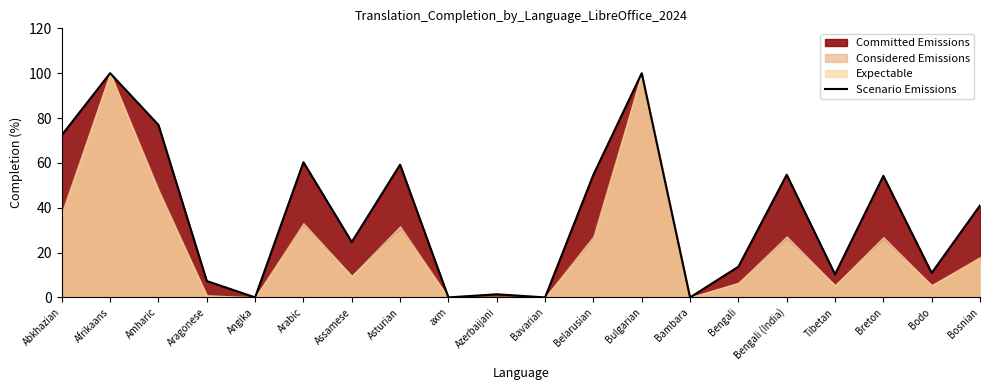

How many lines are shown in the chart?

1